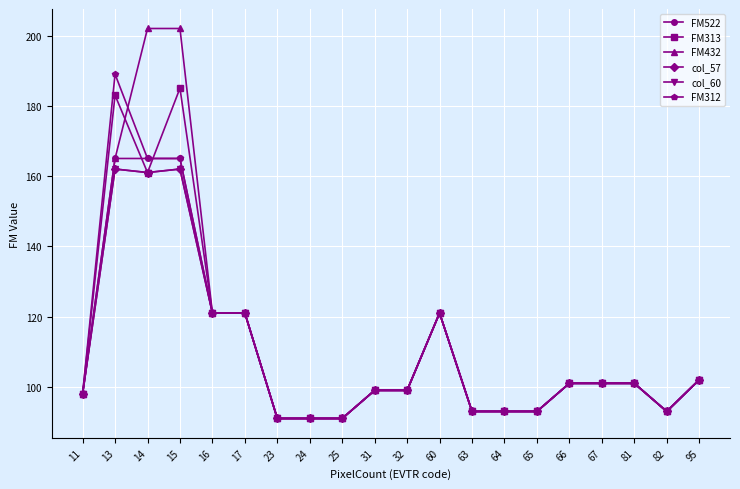

How many lines are shown in the chart?

6